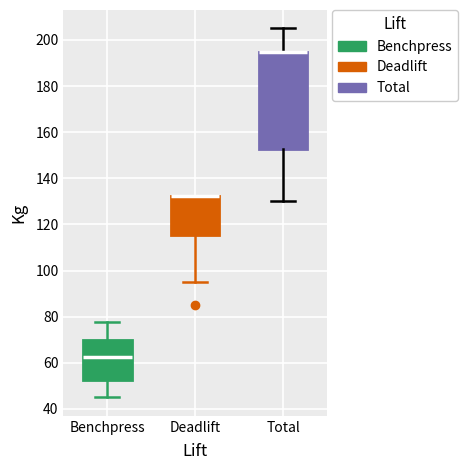

Which box is the tallest, from its lower edge to its upper edge?

Total